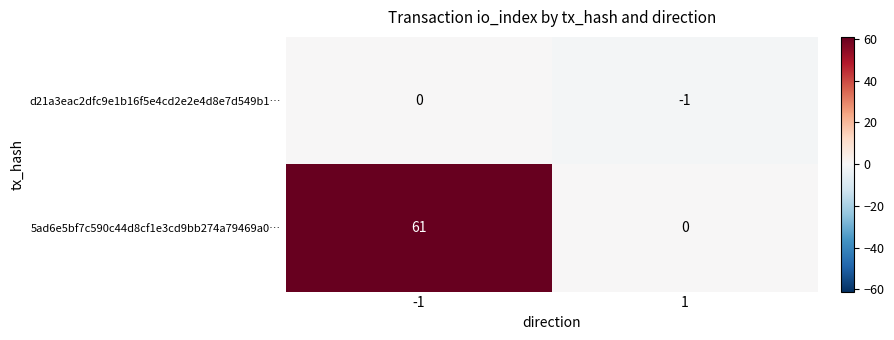

Between -1 and 1, which series saw the biggest shift?

5ad6e5bf7c590c44d8cf1e3cd9bb274a79469a0…